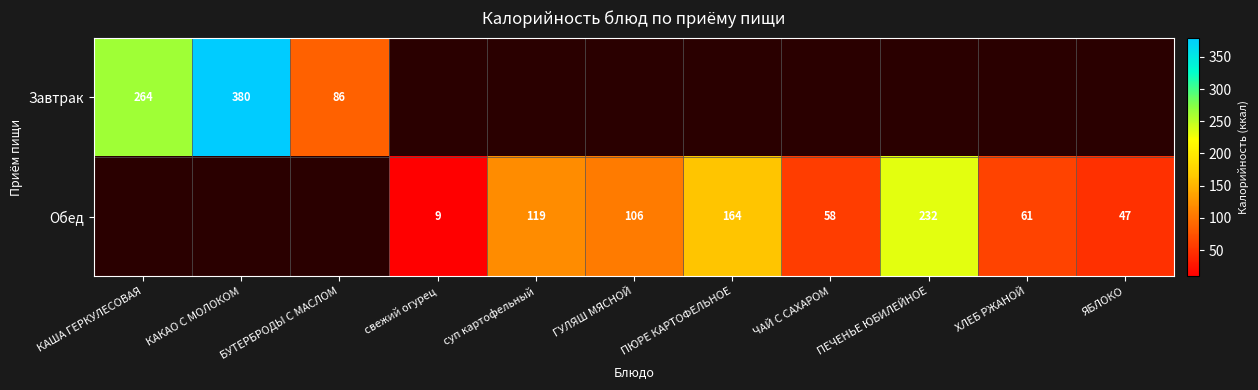

The value of Обед at ЧАЙ С САХАРОМ is 85.2. True or false?

False